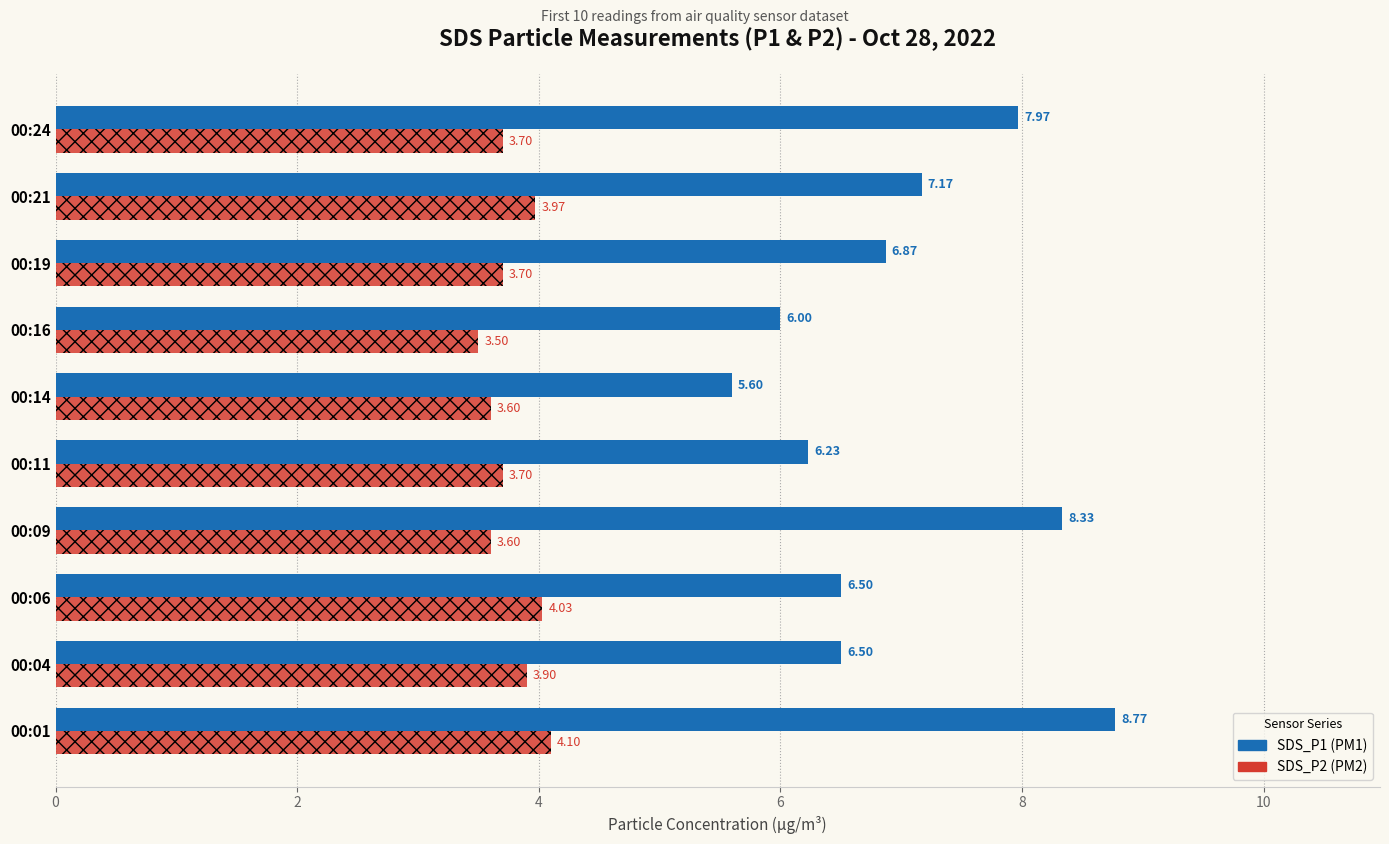

What is the total value across all series at 00:01?

12.9